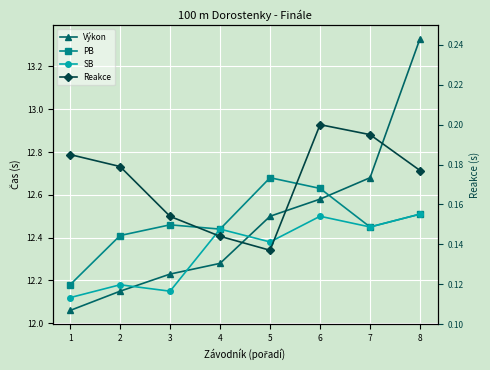

What is the highest value of the Výkon series?

13.3